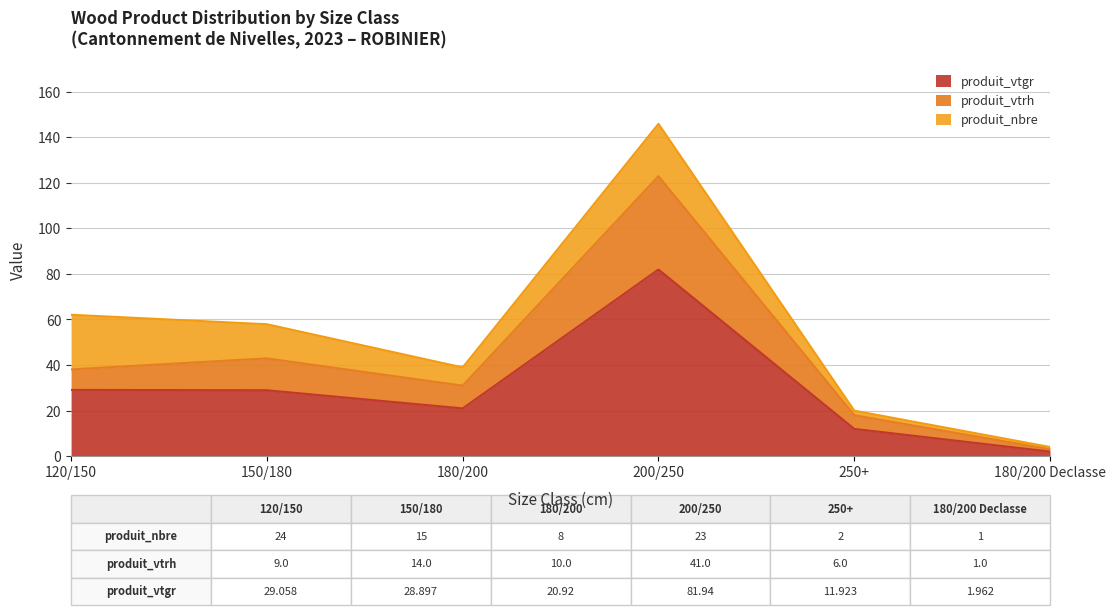

What is the maximum value for produit_vtgr?

81.9